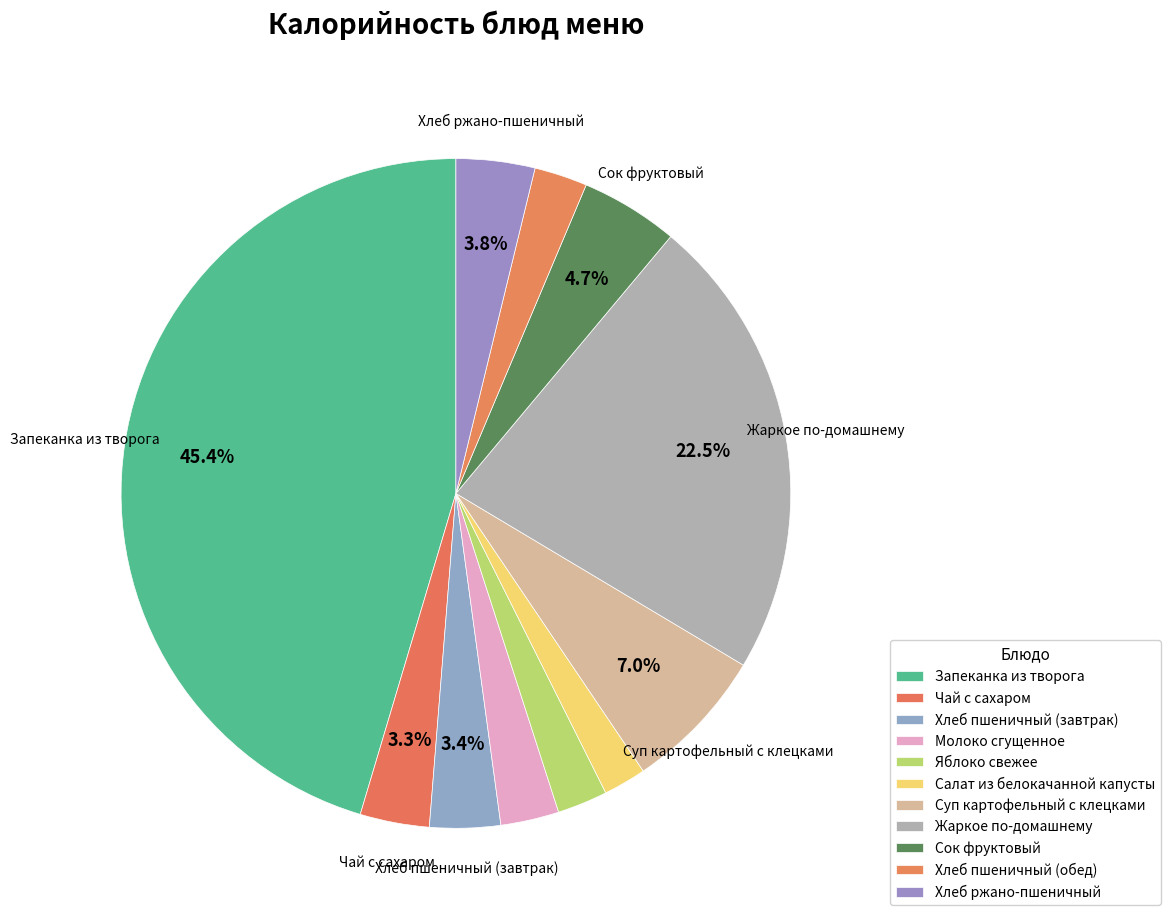

What portion of the pie excludes Молоко сгущенное?

97.2%